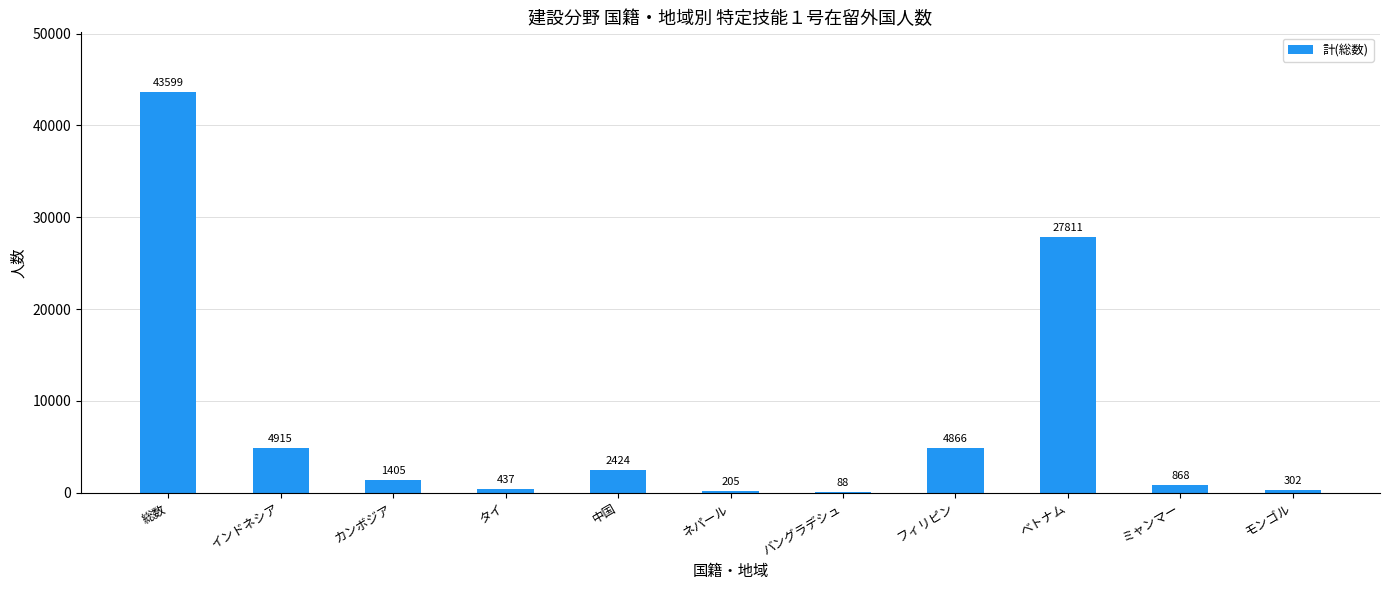

What value does the data have at バングラデシュ, to the nearest 10?

90